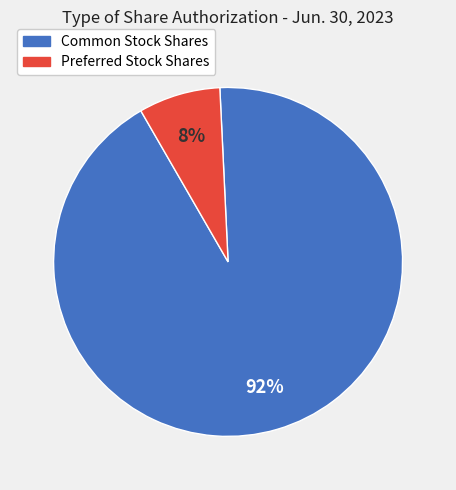

Do Common Stock Shares and Preferred Stock Shares together represent more than half of the pie?

Yes